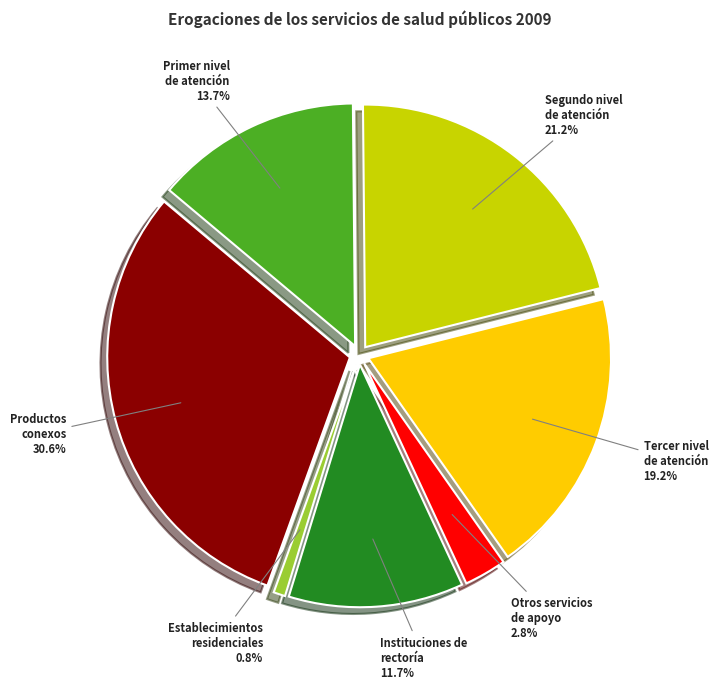

What is the largest slice in the pie chart?

Productos conexos